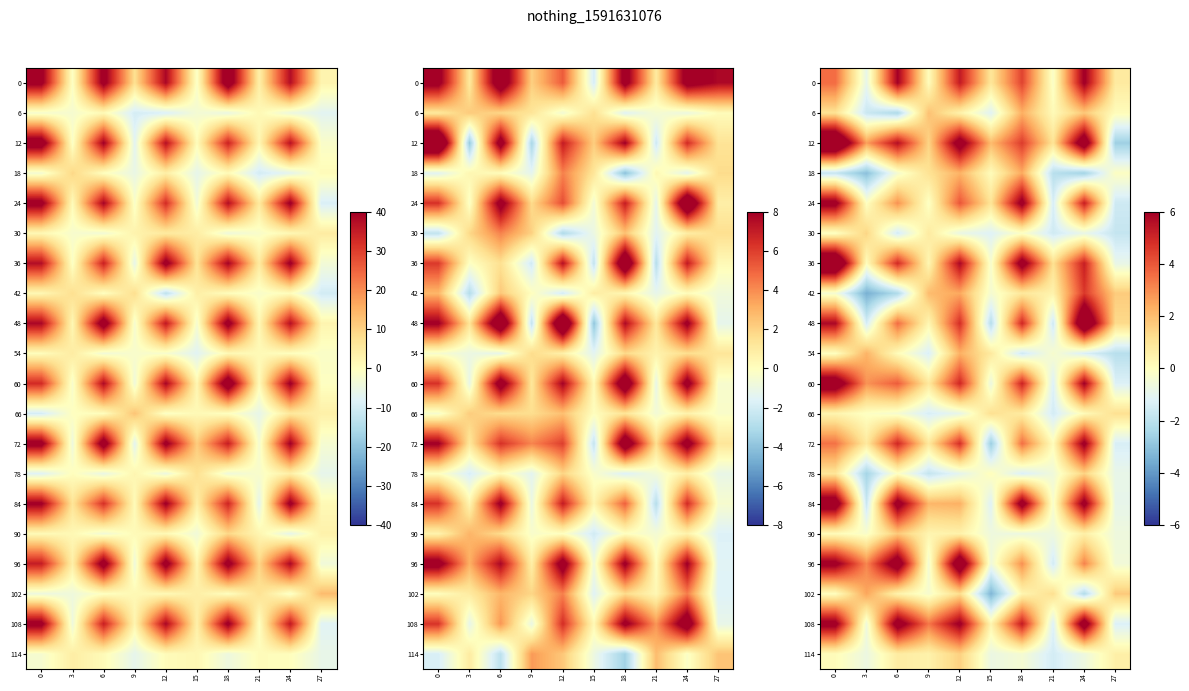

Count the number of data series in this chart.

20